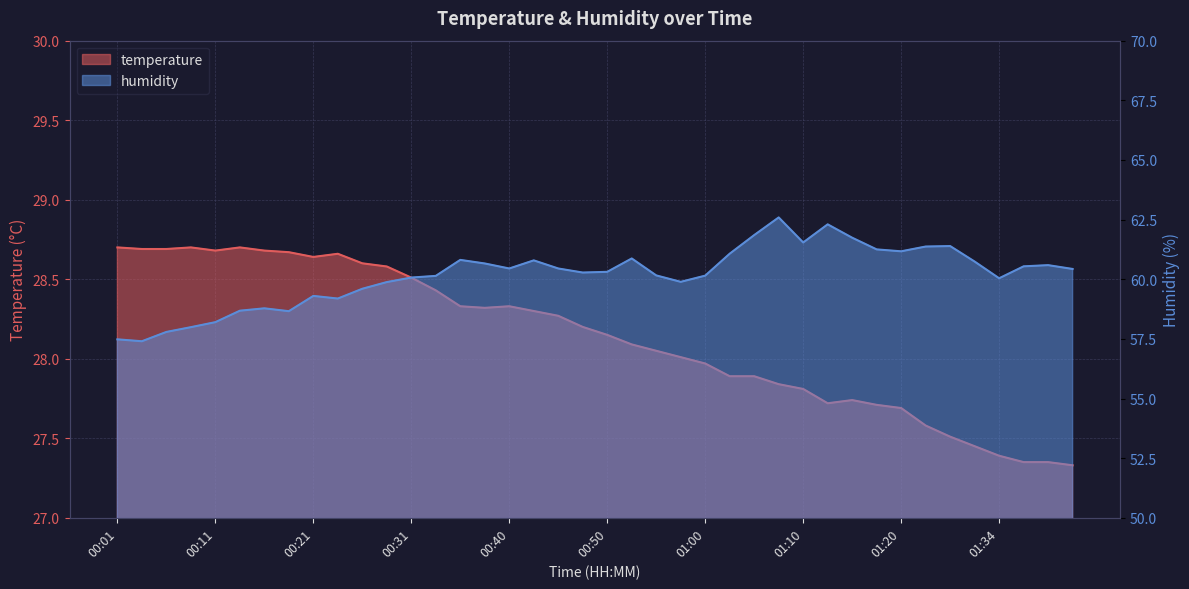

Reading left to right, transcribe all the data shown in this chart.

temperature: 00:01=28.7	00:04=28.7	00:06=28.7	00:09=28.7	00:11=28.7	00:14=28.7	00:16=28.7	00:18=28.7	00:21=28.6	00:23=28.7	00:26=28.6	00:28=28.6	00:31=28.5	00:33=28.4	00:35=28.3	00:38=28.3	00:40=28.3	00:43=28.3	00:45=28.3	00:48=28.2	00:50=28.1	00:53=28.1	00:55=28.1	00:58=28.0	01:00=28.0	01:02=27.9	01:05=27.9	01:07=27.8	01:10=27.8	01:12=27.7	01:15=27.7	01:17=27.7	01:20=27.7	01:26=27.6	01:29=27.5	01:31=27.4	01:34=27.4	01:36=27.4	01:39=27.4	01:41=27.3
humidity: 00:01=57.5	00:04=57.4	00:06=57.8	00:09=58.0	00:11=58.2	00:14=58.7	00:16=58.8	00:18=58.7	00:21=59.3	00:23=59.2	00:26=59.6	00:28=59.9	00:31=60.1	00:33=60.1	00:35=60.8	00:38=60.7	00:40=60.5	00:43=60.8	00:45=60.5	00:48=60.3	00:50=60.3	00:53=60.9	00:55=60.2	00:58=59.9	01:00=60.1	01:02=61.1	01:05=61.9	01:07=62.6	01:10=61.5	01:12=62.3	01:15=61.7	01:17=61.2	01:20=61.2	01:26=61.4	01:29=61.4	01:31=60.7	01:34=60.0	01:36=60.5	01:39=60.6	01:41=60.4